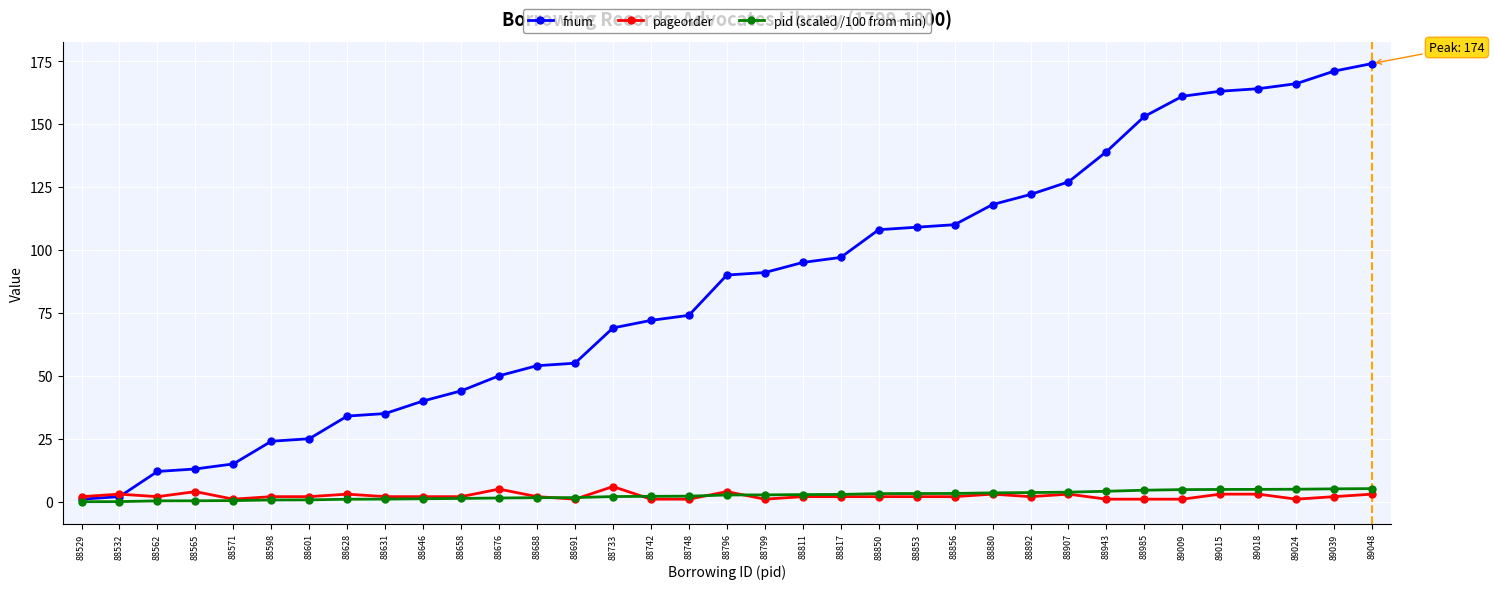

Which series has the largest total across all categories?

fnum